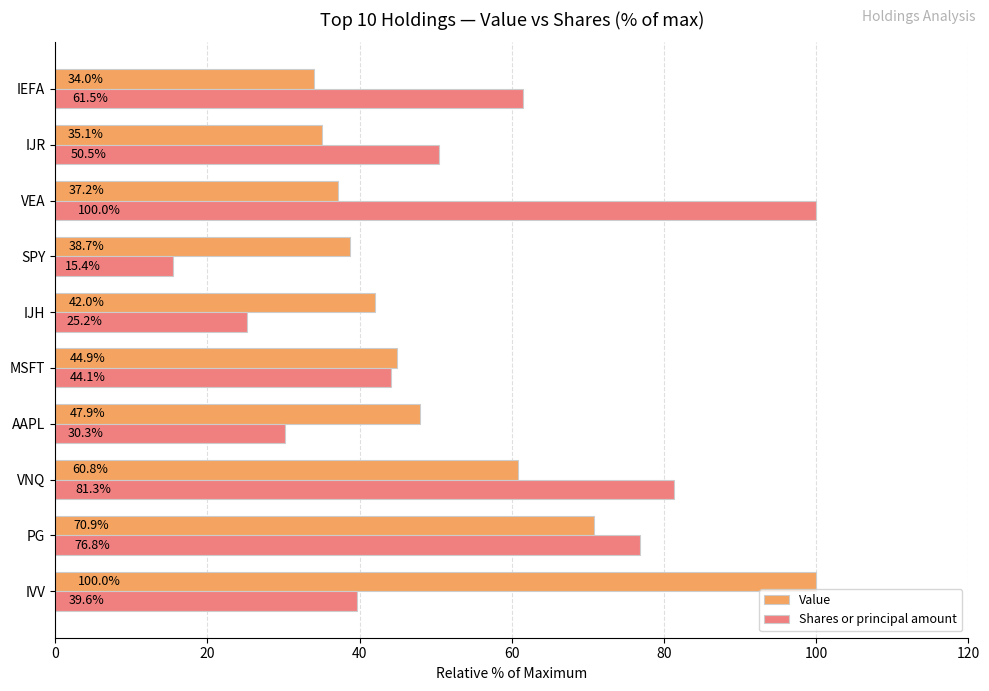

How many data points in Shares or principal amount are above 50?

5